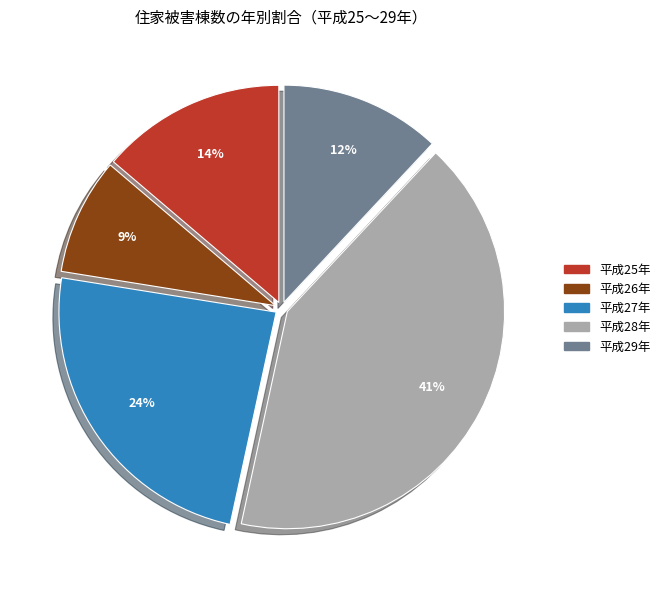

Which category has the biggest portion of the pie?

平成28年